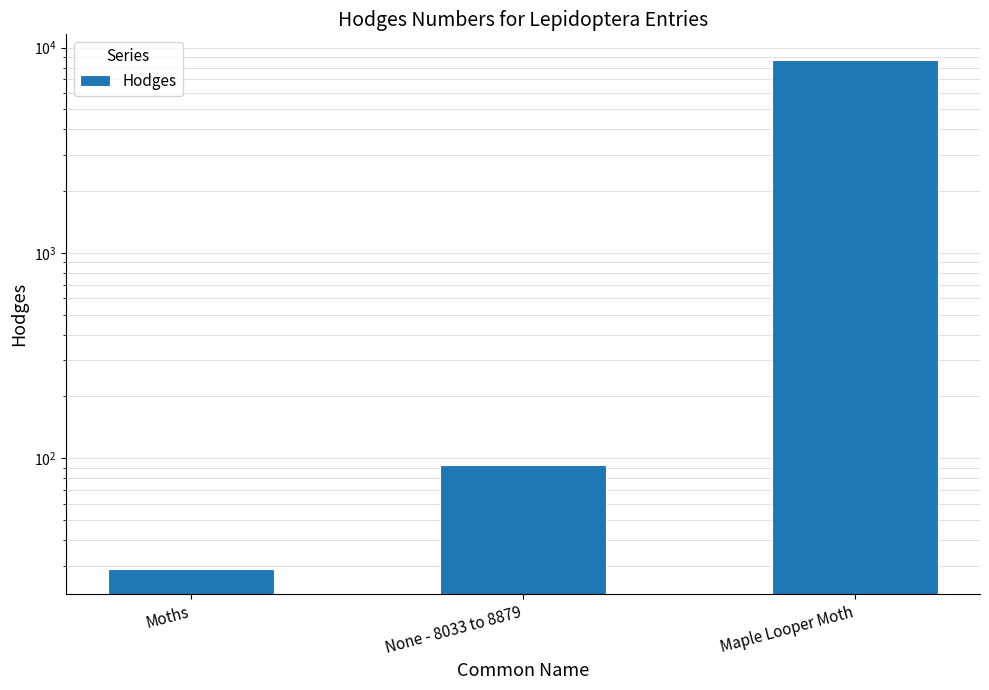

What is the smallest value displayed?

29.0